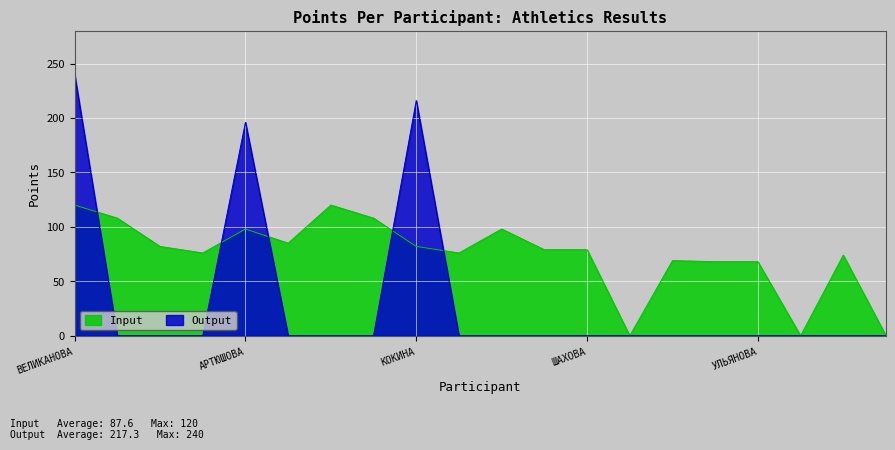

Reading right to left, transcribe all the data shown in this chart.

Input (Points): ДОМАШИН=0	ВОРОНИН=74	ДОМАШИНА=0	УЛЬЯНОВА=68	ПОЛЯНСКИЙ=68	МОСКОВЧУК=69	КВАСОВА=0	ШАХОВА=79	ЗУЕВ=79	МАГАНОВ=98	СПИРИДОНОВА=76	КОКИНА=82	ВАУЛИН=108	КИСЕЛЕВ=120	ОНИСОВА=85	АРТЮШОВА=98	ХАРЛАМКОВ=76	ЧЕРНОПЛЕЧИЙ=82	ПАНОВА=108	ВЕЛИКАНОВА=120
Output (Rank Points): ДОМАШИН=0	ВОРОНИН=0	ДОМАШИНА=0	УЛЬЯНОВА=0	ПОЛЯНСКИЙ=0	МОСКОВЧУК=0	КВАСОВА=0	ШАХОВА=0	ЗУЕВ=0	МАГАНОВ=0	СПИРИДОНОВА=0	КОКИНА=216	ВАУЛИН=0	КИСЕЛЕВ=0	ОНИСОВА=0	АРТЮШОВА=196	ХАРЛАМКОВ=0	ЧЕРНОПЛЕЧИЙ=0	ПАНОВА=0	ВЕЛИКАНОВА=240